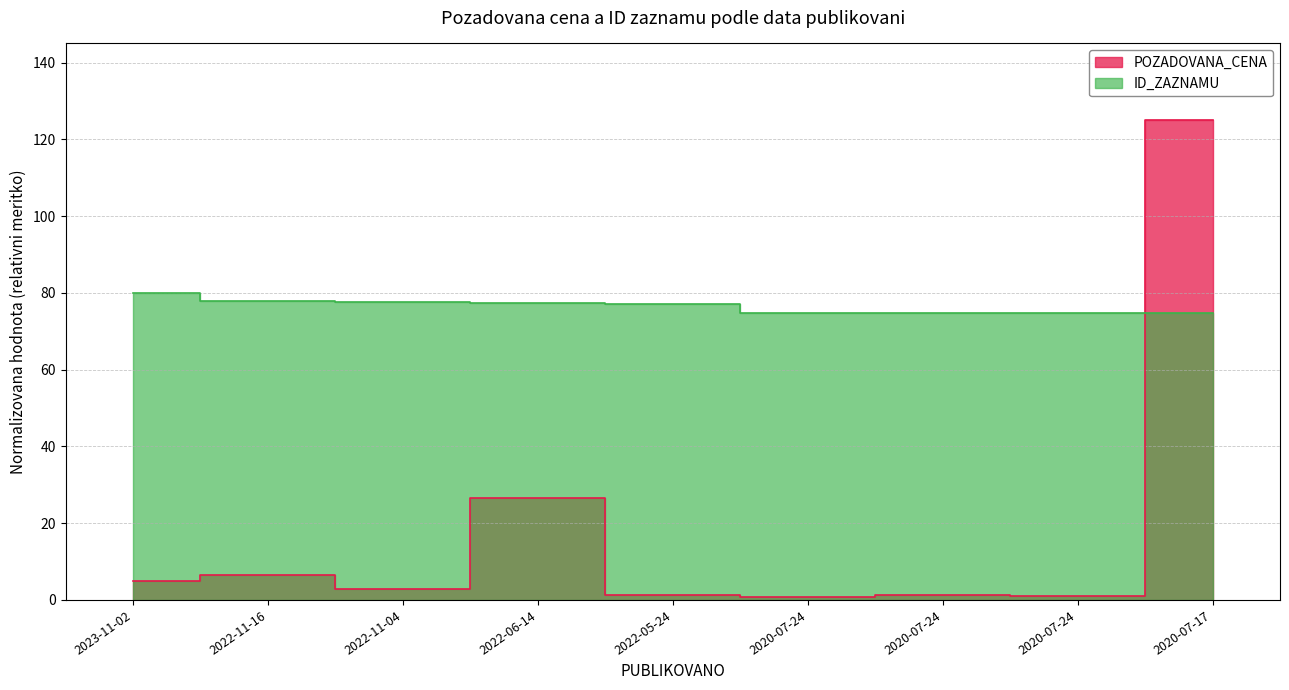

Reading left to right, what are all the values shown in this chart?

5.0	6.5	2.8	26.6	1.3	0.8	1.3	1.1	125.0